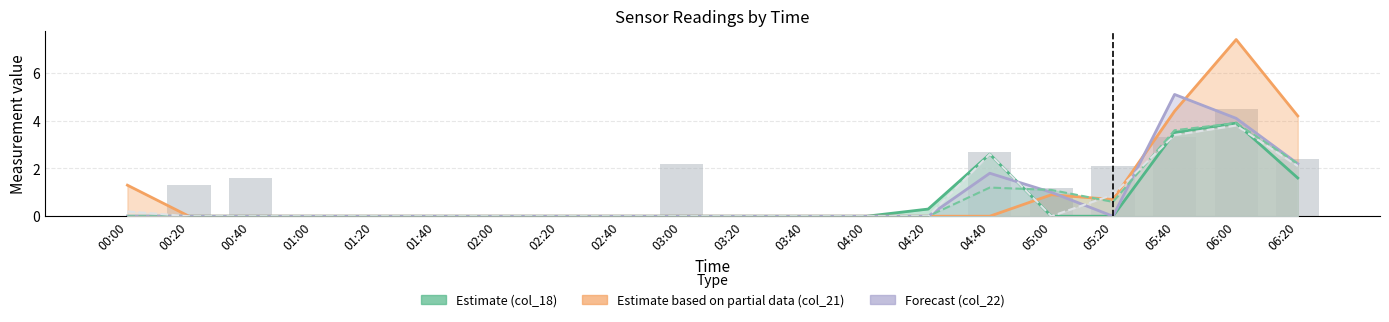

Reading left to right, list all the values displayed in this chart.

0.0	1.3	1.6	0.0	0.0	0.0	0.0	0.0	0.0	2.2	0.0	0.0	0.0	0.0	2.7	1.2	2.1	3.3	4.5	2.4